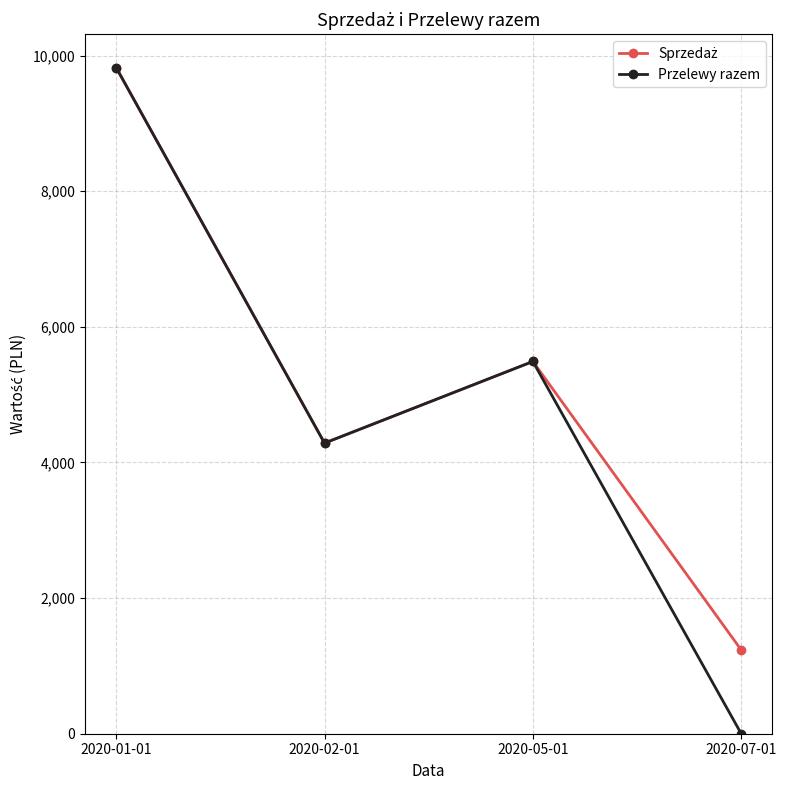

The value of Przelewy razem at 2020-07-01 is 5357.3. True or false?

False